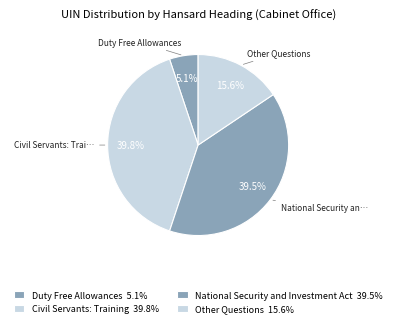

Count the number of slices in the pie.

4